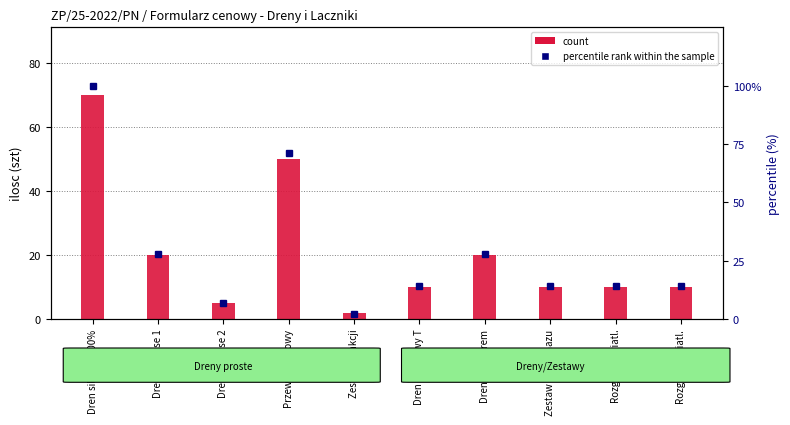

What is the total value across all series at Przewod tlenowy?

121